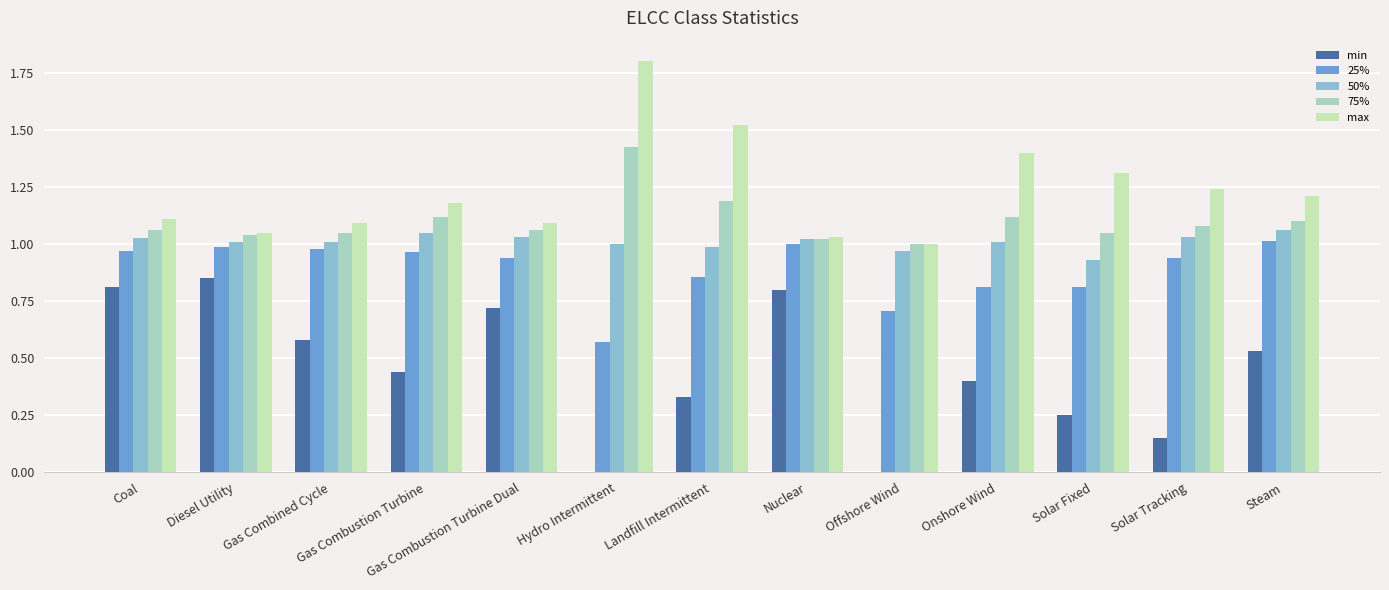

Between Gas Combustion Turbine and Nuclear, which is larger?

Nuclear